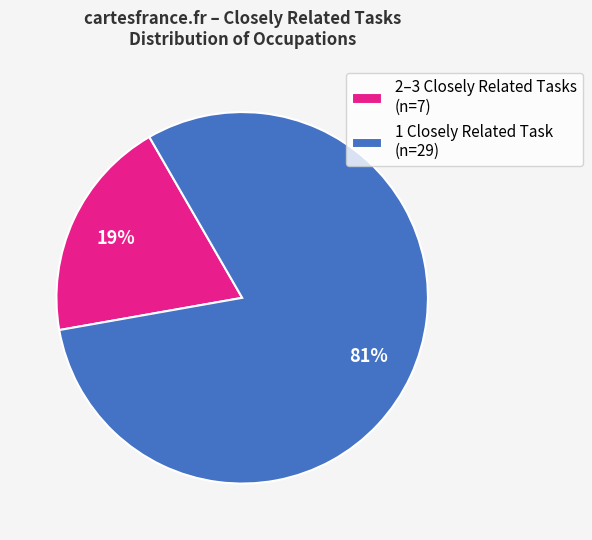

What is the smallest slice in the pie chart?

2–3 Closely Related Tasks (n=7)